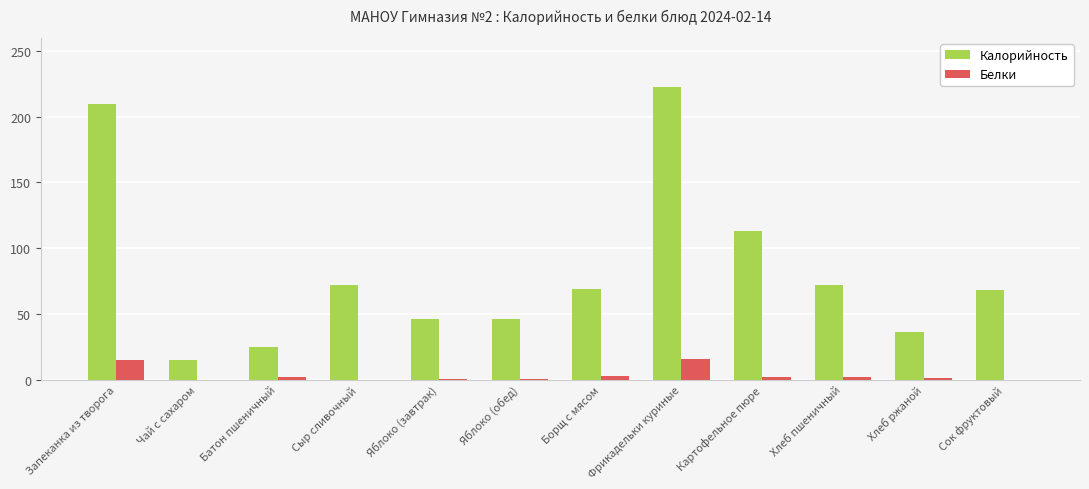

The Белки series shows 15.0 at Запеканка из творога. True or false?

True